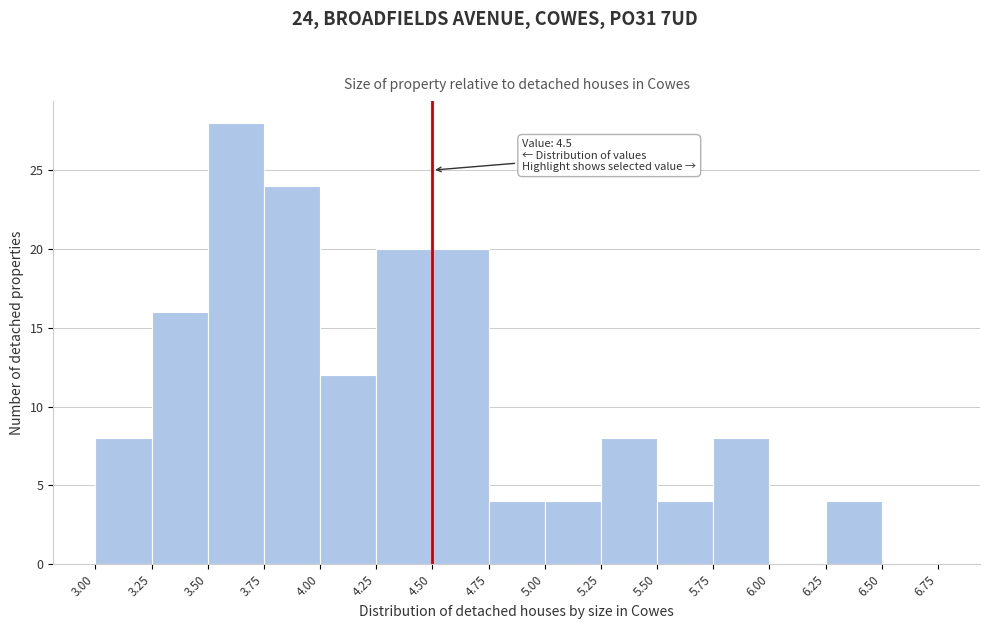

Over which range of the x-axis is the bar tallest?

3.50 to 3.75